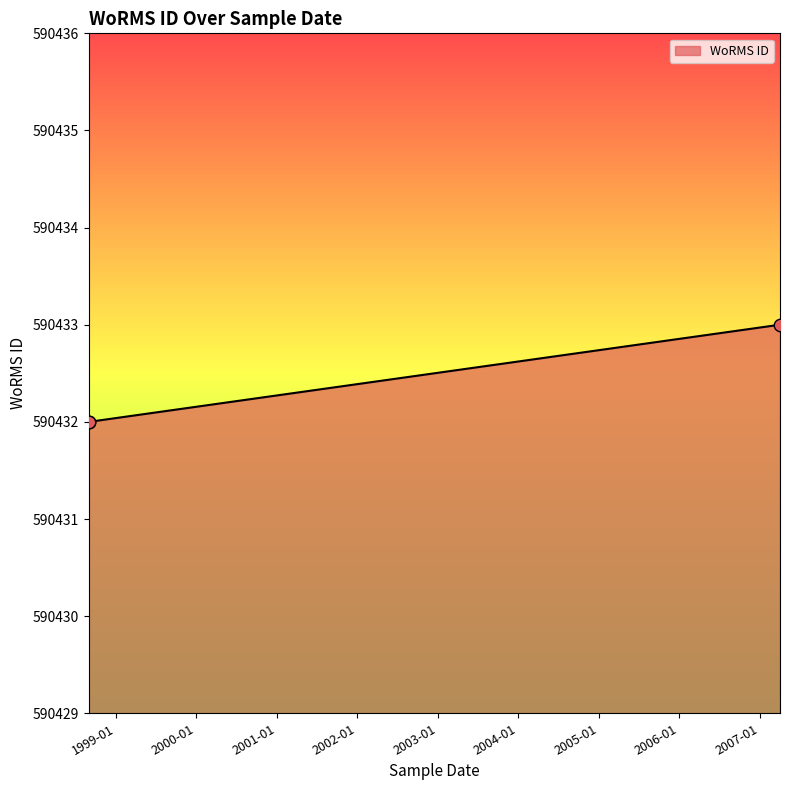

Approximately how many times larger is the value at 2007-04-01 compared to 1998-09-01?

1.0